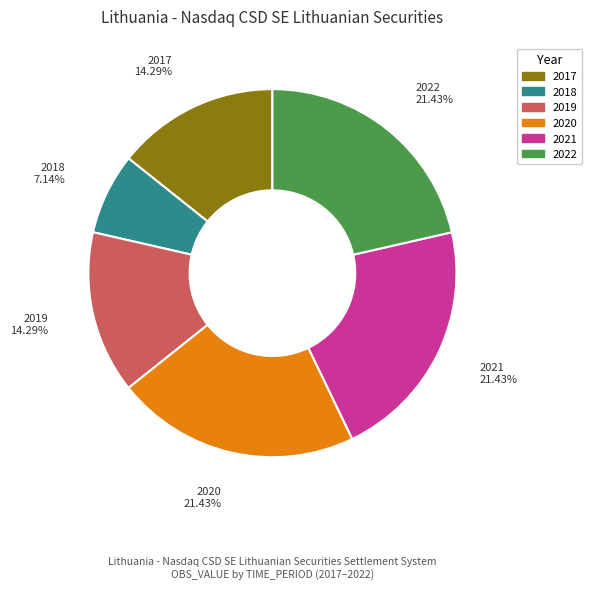

Does any single category account for the majority?

No